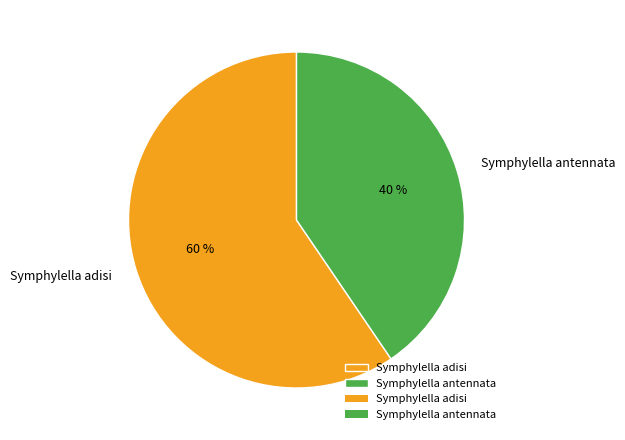

Is there any slice that represents more than half of the pie?

Yes